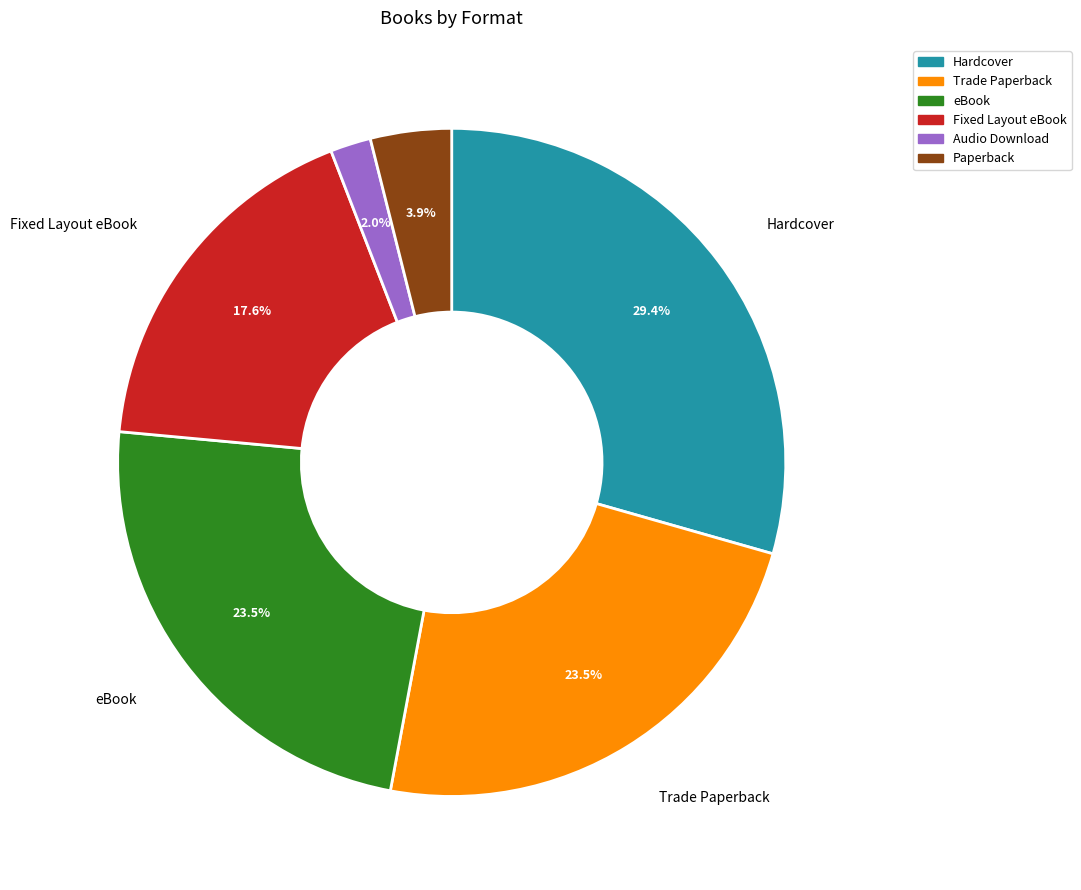

What is the largest slice in the pie chart?

Hardcover